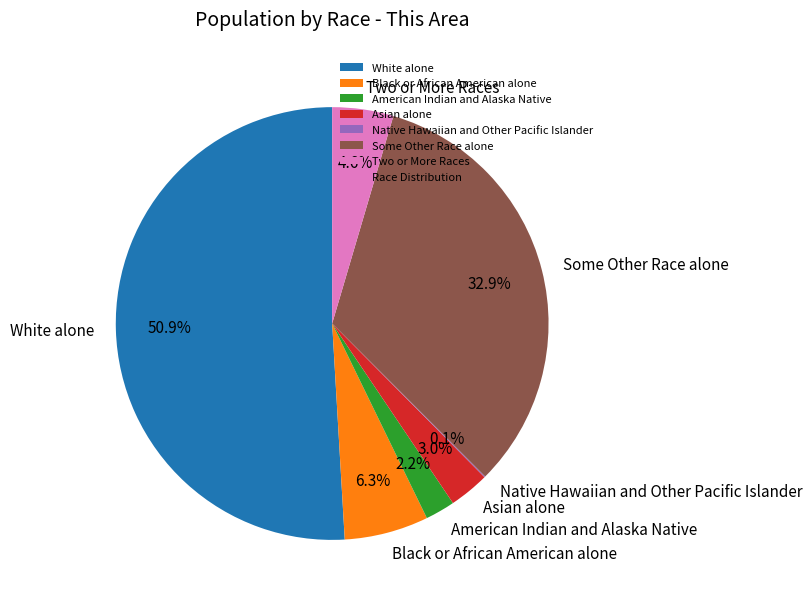

Which slice is the largest?

White alone